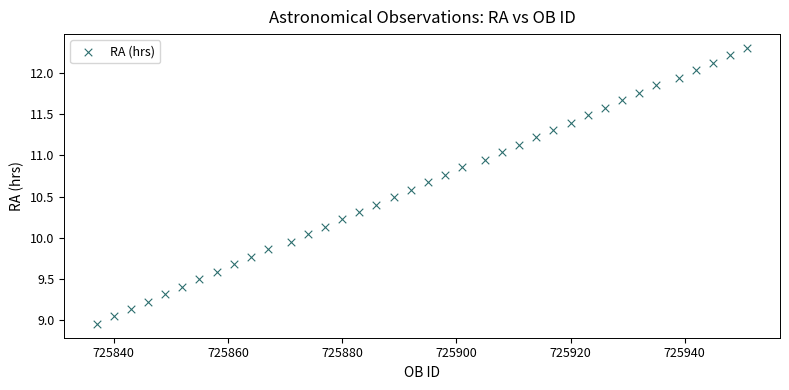

What is the range of Y values (max minus min)?

3.3